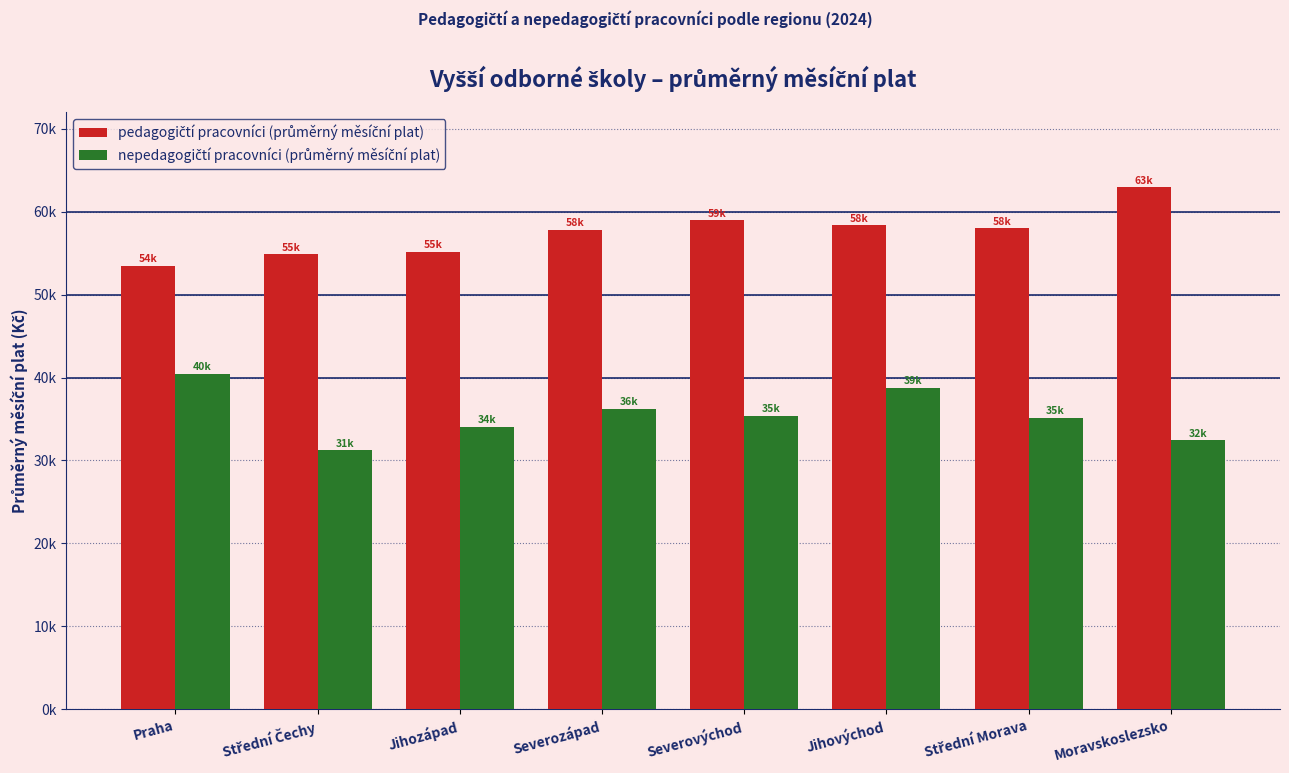

What position from the left is Jihozápad?

3